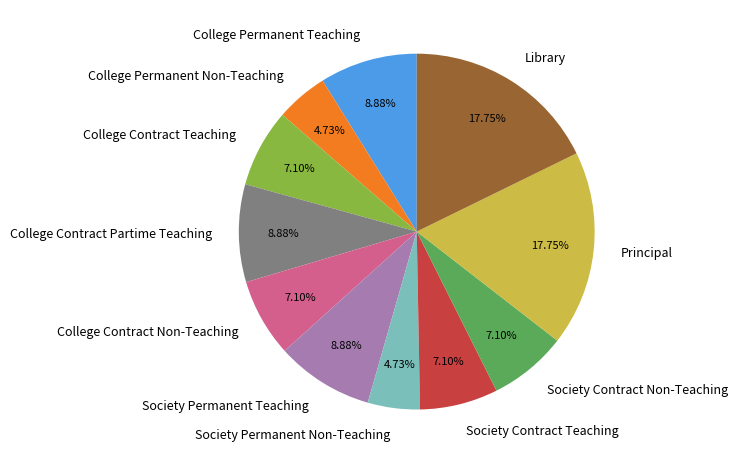

Count the number of slices in the pie.

11